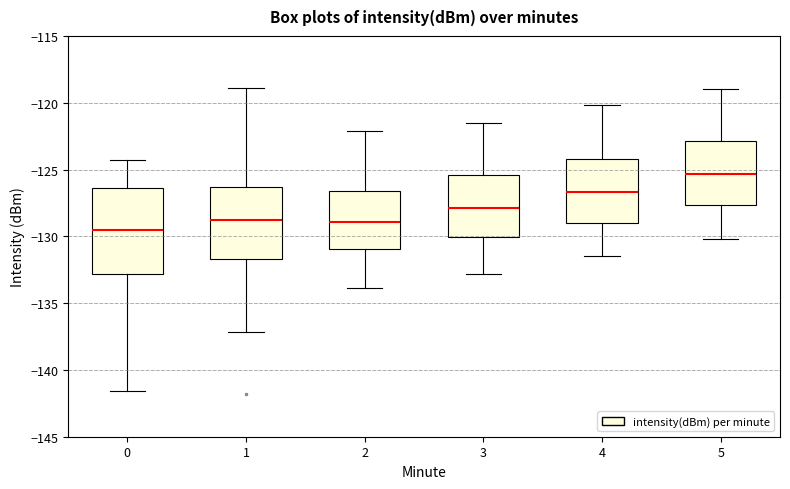

Reading left to right, transcribe this box plot: for each box, give where its median line is, the range the box spans, and where its two whiskers end, as read against the y-axis. The values are not printed on the chart, so give them approximately, as read against the axis.

0: median -129.5, box -133.0 to -126.5, whiskers -141.5 to -124.5
1: median -129.0, box -131.5 to -126.5, whiskers -137.0 to -119.0
2: median -129.0, box -131.0 to -126.5, whiskers -134.0 to -122.0
3: median -128.0, box -130.0 to -125.5, whiskers -133.0 to -121.5
4: median -126.5, box -129.0 to -124.0, whiskers -131.5 to -120.0
5: median -125.5, box -127.5 to -123.0, whiskers -130.0 to -119.0